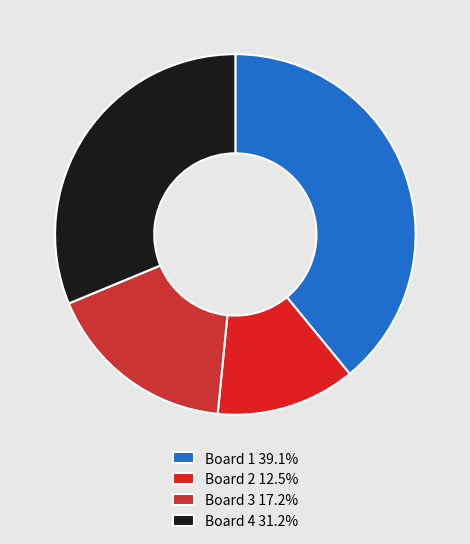

Is Board 3 the majority of the pie?

No